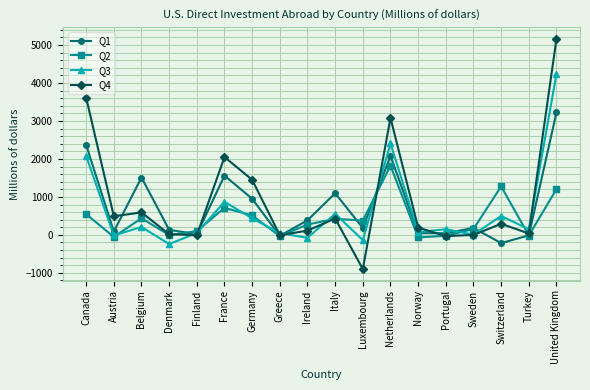

Which series has the largest total across all categories?

Q4